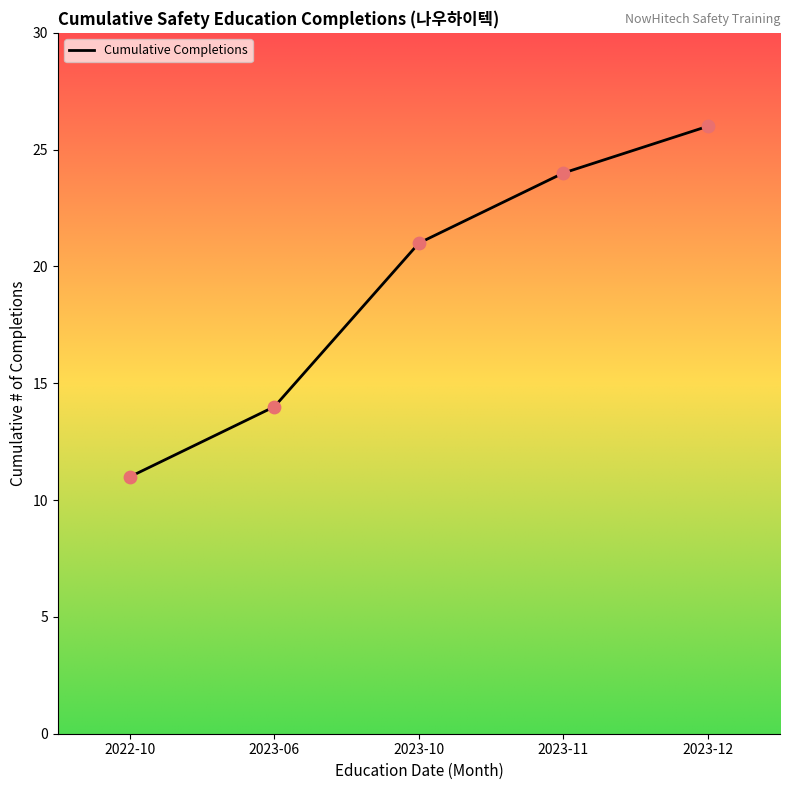

Between 2022-10 and 2023-10, which is larger?

2023-10